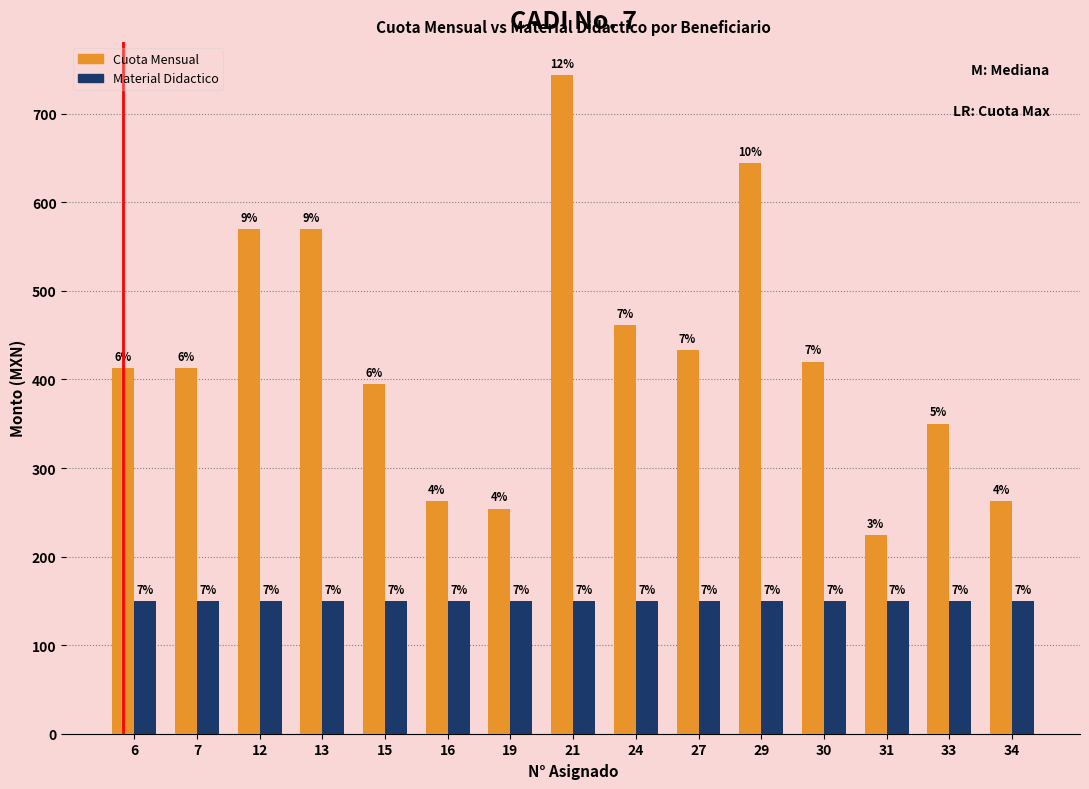

What is the value of the Cuota Mensual bar at the 3rd from the left?

570.0